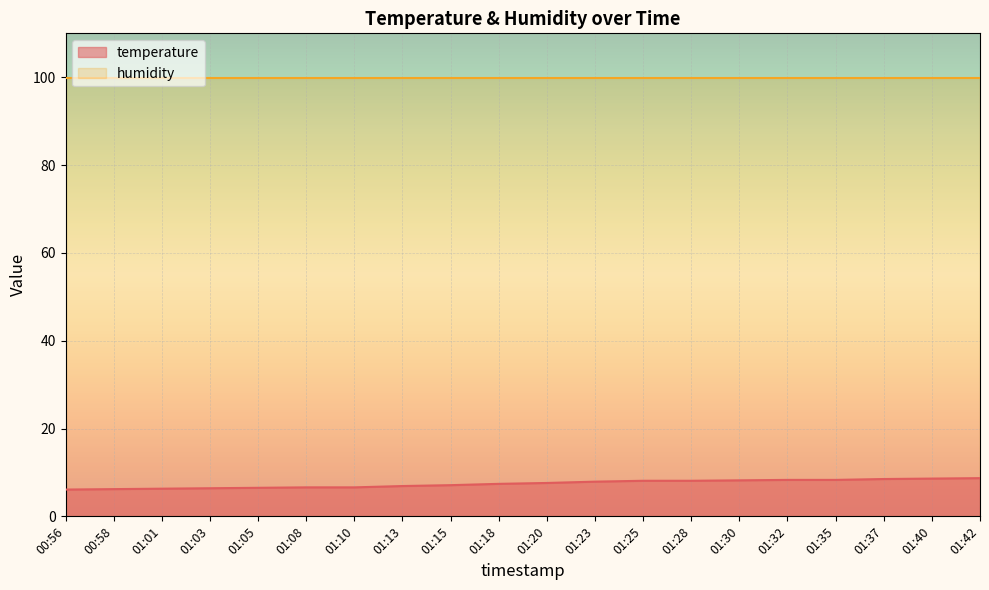

Reading left to right, list all the values displayed in this chart.

6.1	6.2	6.3	6.4	6.5	6.6	6.6	6.9	7.1	7.4	7.6	7.9	8.1	8.1	8.2	8.3	8.3	8.5	8.6	8.7